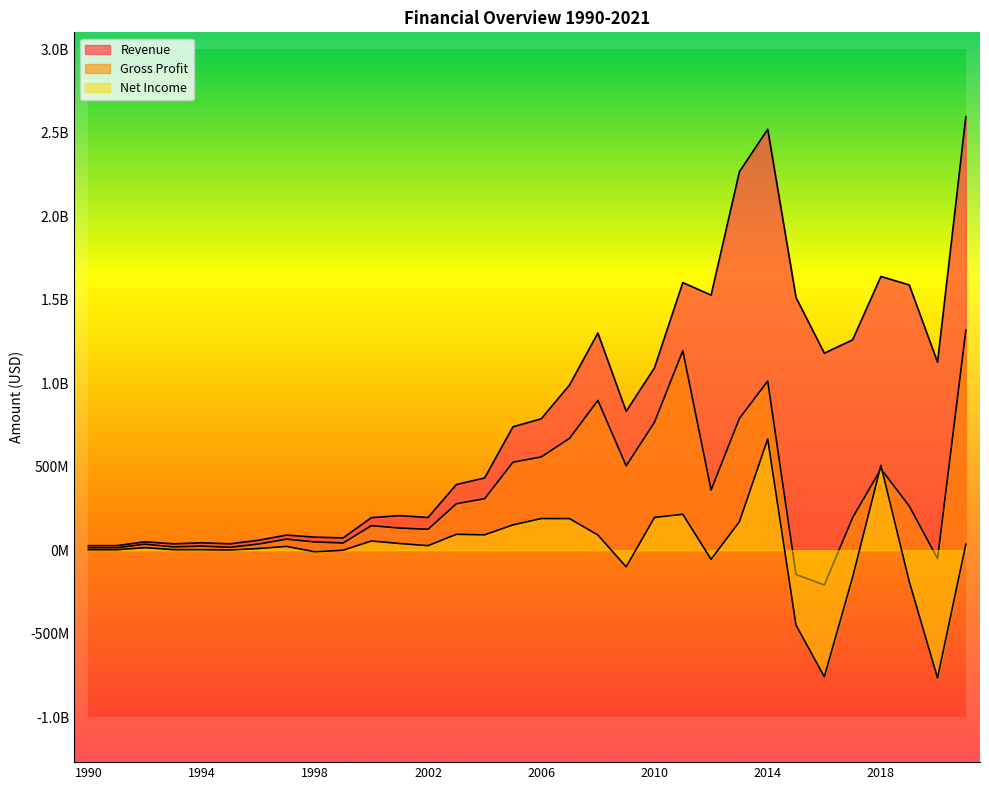

Reading left to right, list all the values displayed in this chart.

Revenue: 1990=27600000	1991=27800000	1992=50700000	1993=38600000	1994=44800000	1995=38700000	1996=59600000	1997=91000000	1998=78700000	1999=74000000	2000=195666000	2001=207469000	2002=196394000	2003=393934000	2004=433099000	2005=739590000	2006=787701000	2007=990094000	2008=1301301000	2009=832201000	2010=1092834000	2011=1603318000	2012=1528254000	2013=2267177000	2014=2521661000	2015=1513934000	2016=1180376000	2017=1260404000	2018=1640155000	2019=1589243000	2020=1126582000	2021=2597915000
Gross Profit: 1990=15200000	1991=15200000	1992=36400000	1993=20300000	1994=24900000	1995=17900000	1996=37000000	1997=66800000	1998=50000000	1999=43700000	2000=147572000	2001=132951000	2002=126054000	2003=278772000	2004=309021000	2005=527622000	2006=559222000	2007=670715000	2008=897666000	2009=505579000	2010=767173000	2011=1195421000	2012=360922000	2013=789613000	2014=1013791000	2015=-144630000	2016=-207934000	2017=195462000	2018=487475000	2019=264736000	2020=-49622000	2021=1318113000
Net Income: 1990=3400000	1991=3200000	1992=15600000	1993=3700000	1994=3700000	1995=1700000	1996=10400000	1997=23100000	1998=-8800000	1999=100000	2000=55620000	2001=40459000	2002=27560000	2003=95575000	2004=92479000	2005=151936000	2006=190015000	2007=189712000	2008=91553000	2009=-99370000	2010=196837000	2011=215416000	2012=-54249000	2013=170935000	2014=666051000	2015=-447710000	2016=-757744000	2017=-160843000	2018=508407000	2019=-187001000	2020=-764614000	2021=36229000